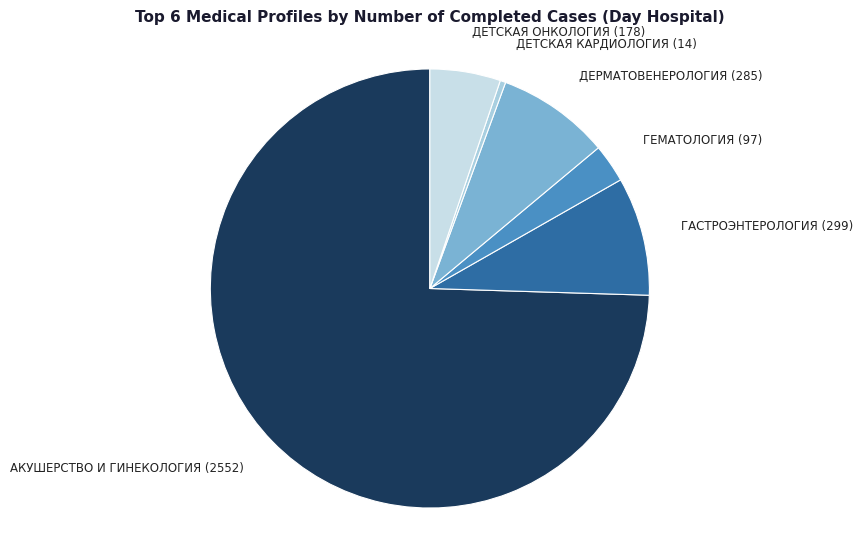

Is there a majority slice in this chart?

Yes